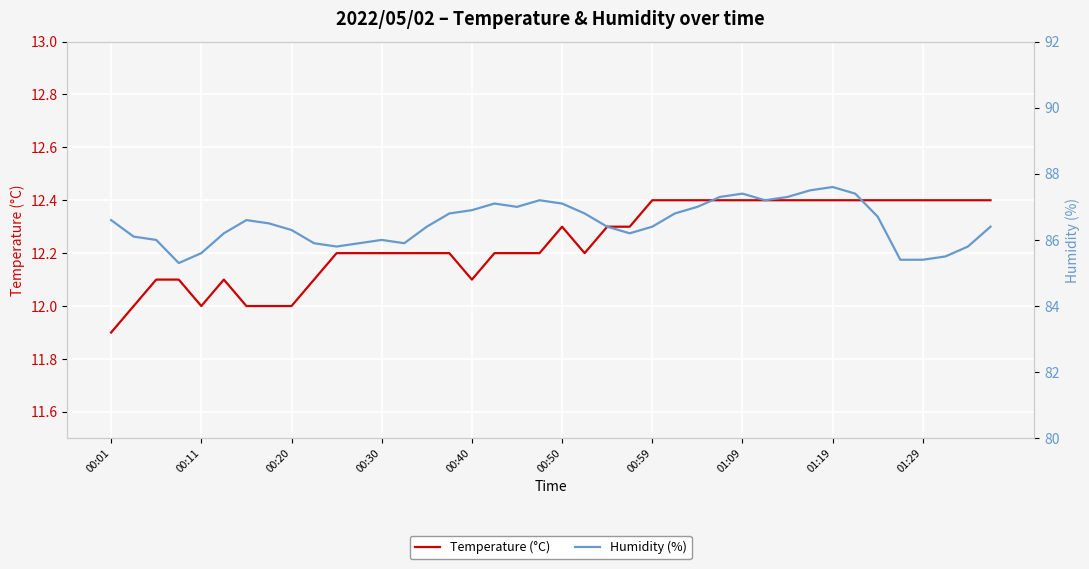

Is it true that Humidity (%) equals 85.5 at 37?

True